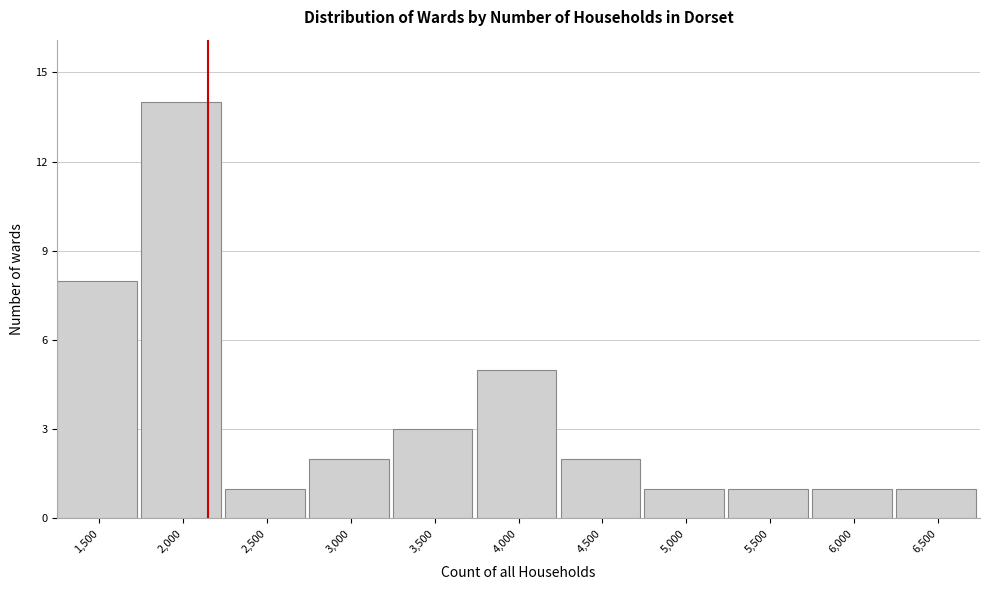

Reading left to right, transcribe all the data shown in this chart.

1,500=8	2,000=14	2,500=1	3,000=2	3,500=3	4,000=5	4,500=2	5,000=1	5,500=1	6,000=1	6,500=1